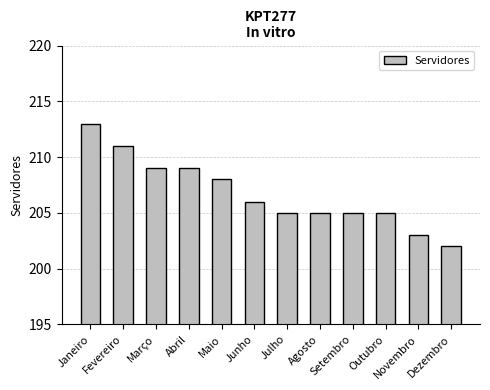

At which label does the data first exceed 206?

Janeiro